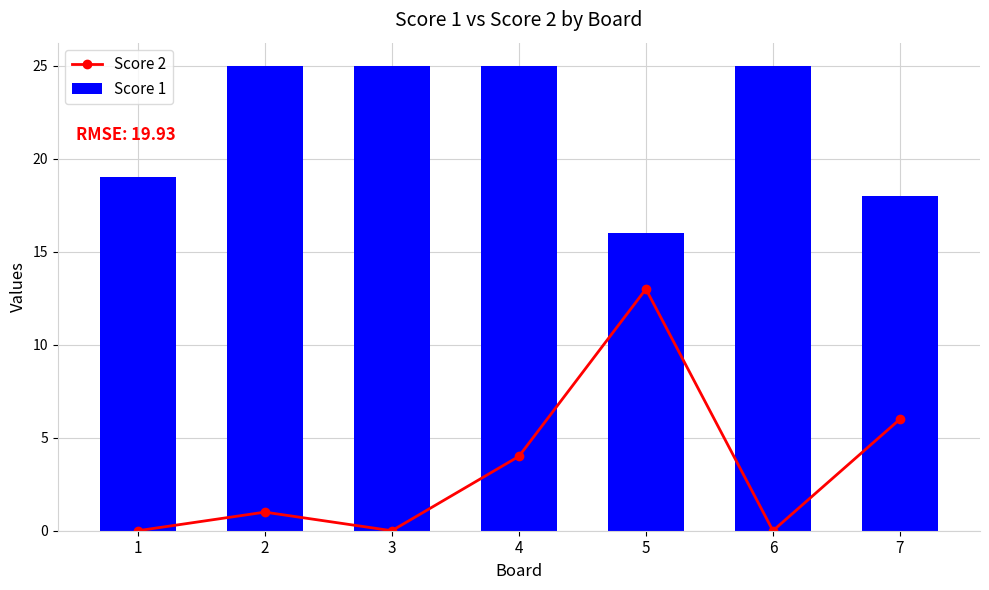

How many categories are shown in the chart?

7